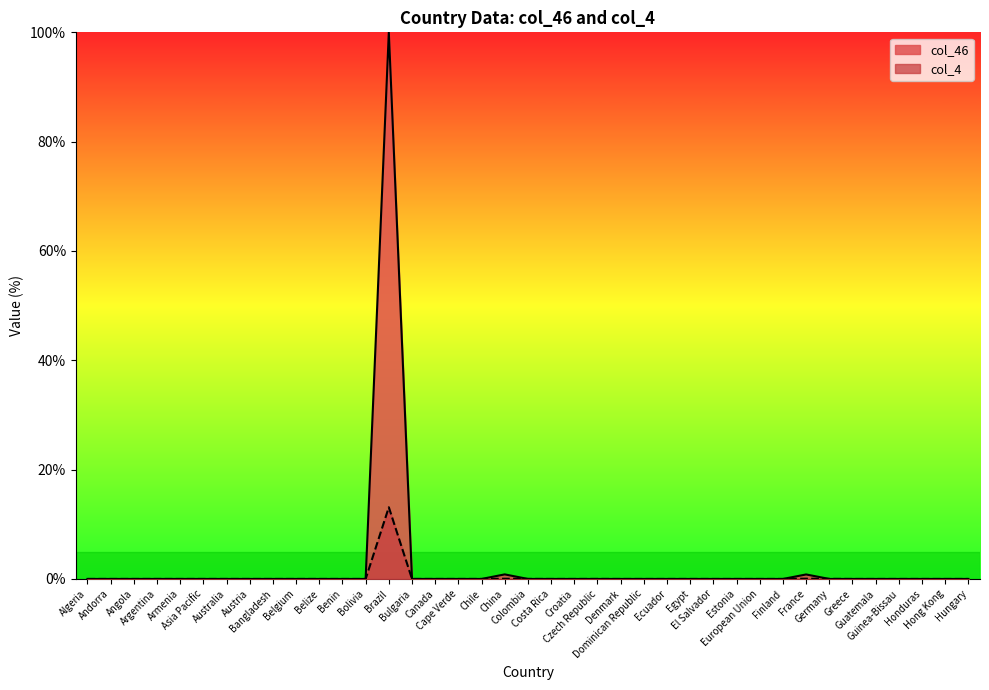

At which category is the sum across all series the highest?

Brazil